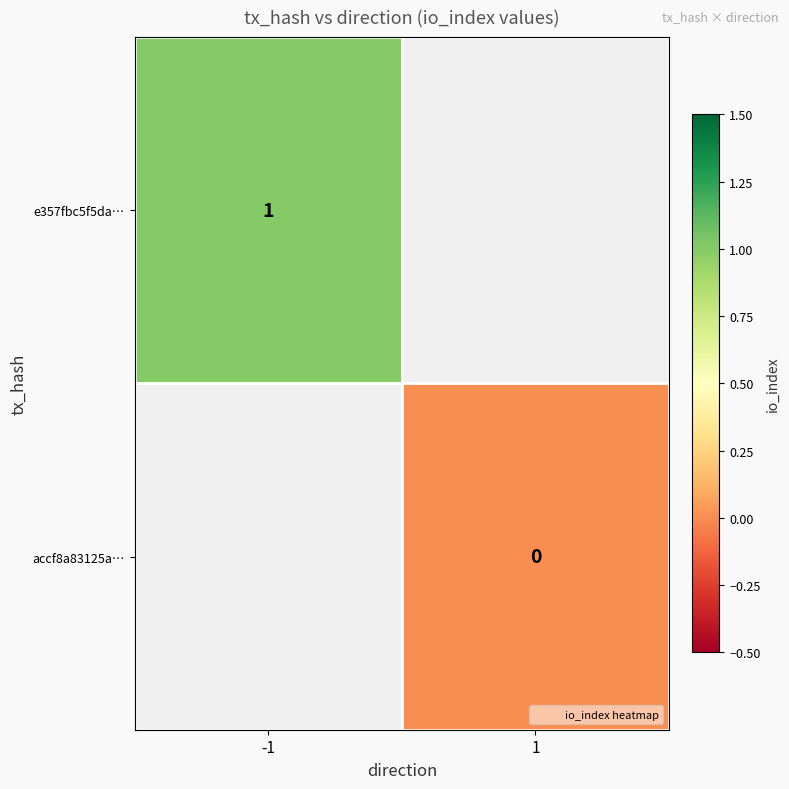

List the series in order of their peak value, highest first.

e357fbc5f5da…, accf8a83125a…